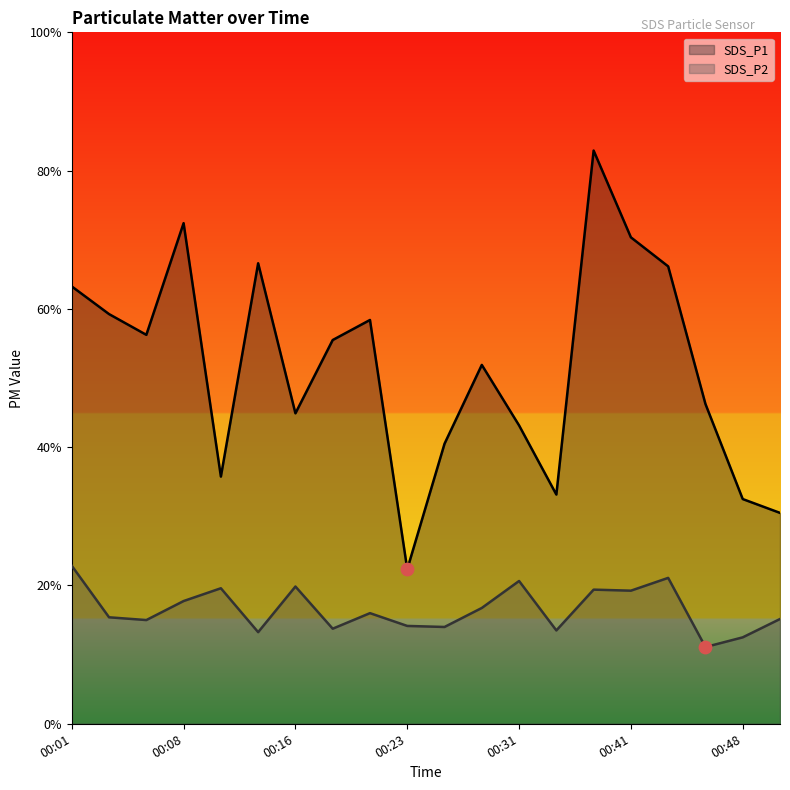

Which series contains the lowest Y value?

SDS_P2